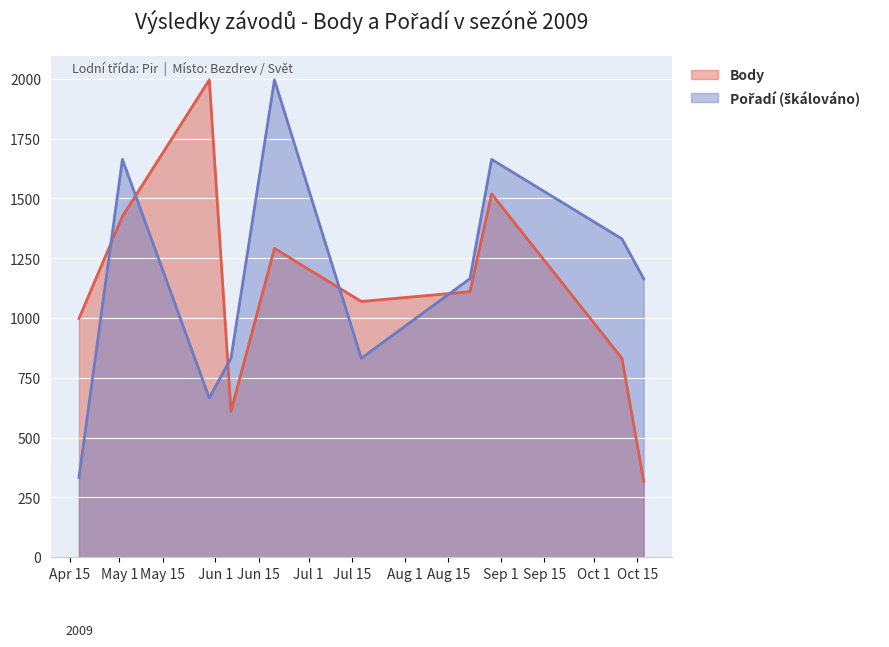

Reading left to right, list all the values displayed in this chart.

Body: 2009-04-18=998.0	2009-05-02=1425.0	2009-05-30=1996.0	2009-06-06=610.0	2009-06-20=1291.0	2009-07-18=1069.0	2009-08-22=1110.0	2009-08-29=1519.0	2009-10-10=831.0	2009-10-17=318.0
Pořadí: 2009-04-18=332.7	2009-05-02=1663.3	2009-05-30=665.3	2009-06-06=831.7	2009-06-20=1996.0	2009-07-18=831.7	2009-08-22=1164.3	2009-08-29=1663.3	2009-10-10=1330.7	2009-10-17=1164.3